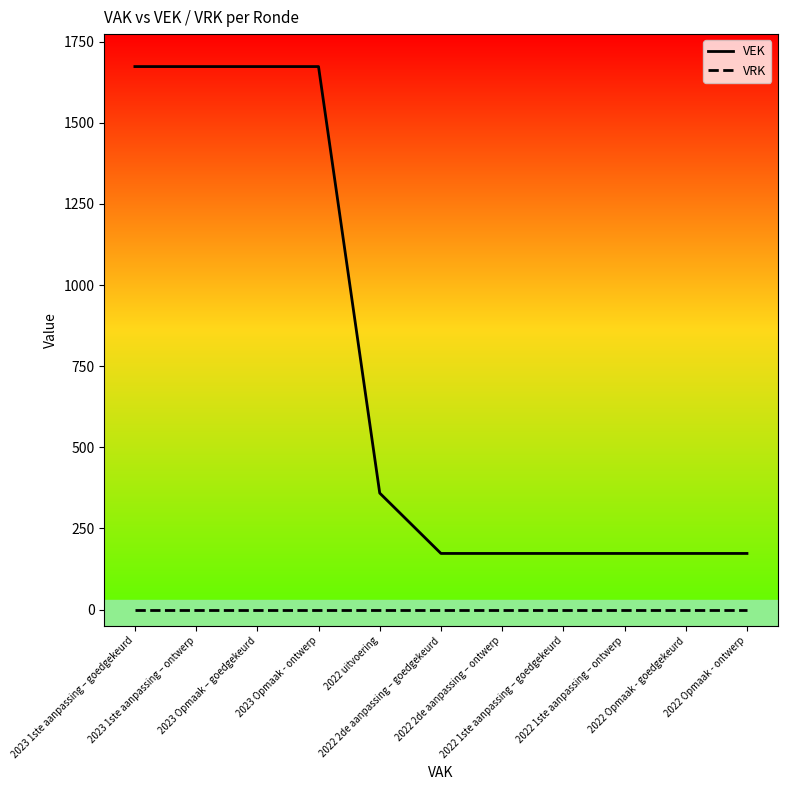

True or false: VEK and VRK cross at least once.

False